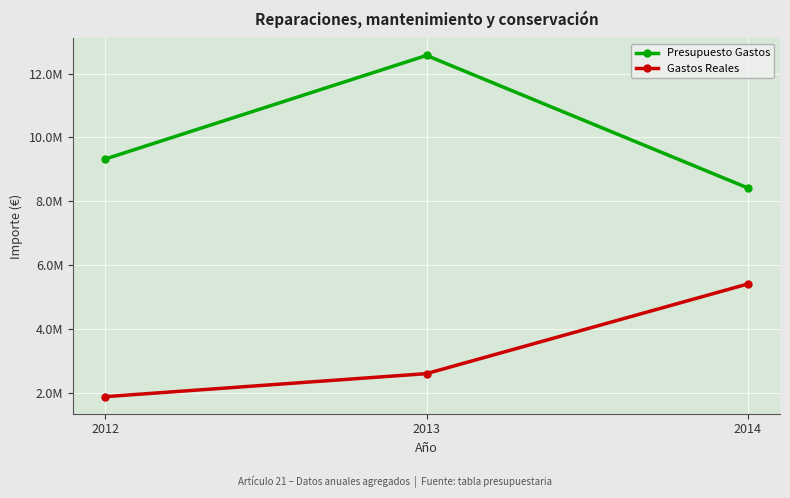

What is the value of the Gastos Reales point at the 1st from the left?

1883319.0